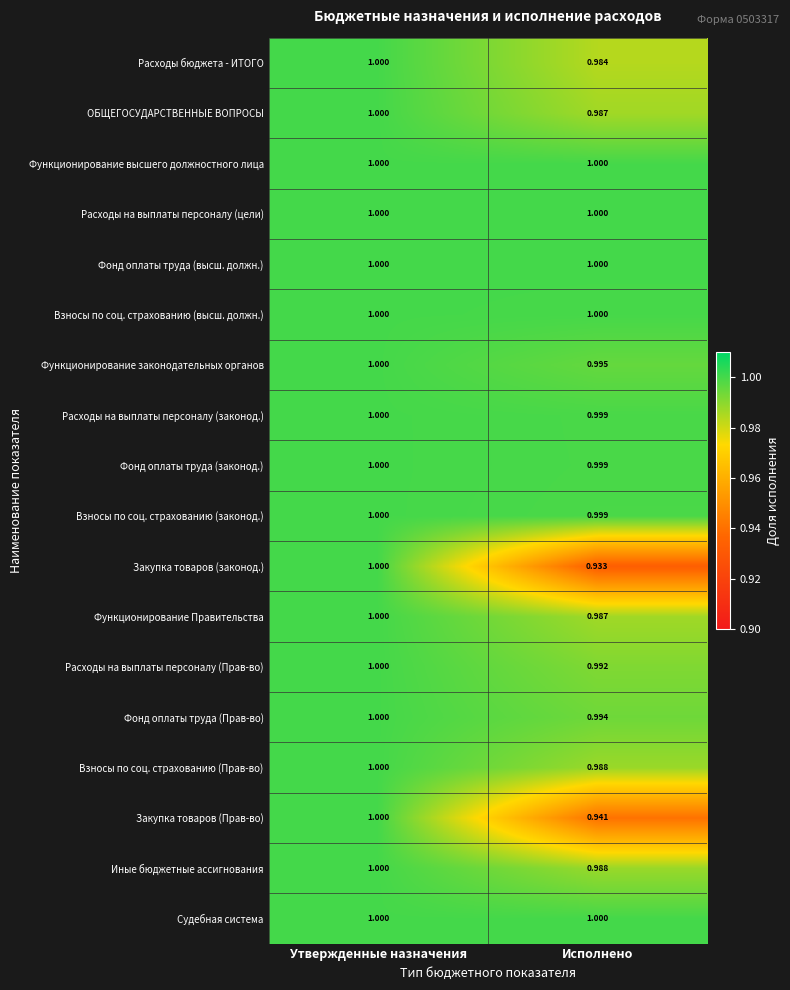

List the labels in order of Фонд оплаты труда (Прав-во) value, largest first.

Утвержденные назначения, Исполнено